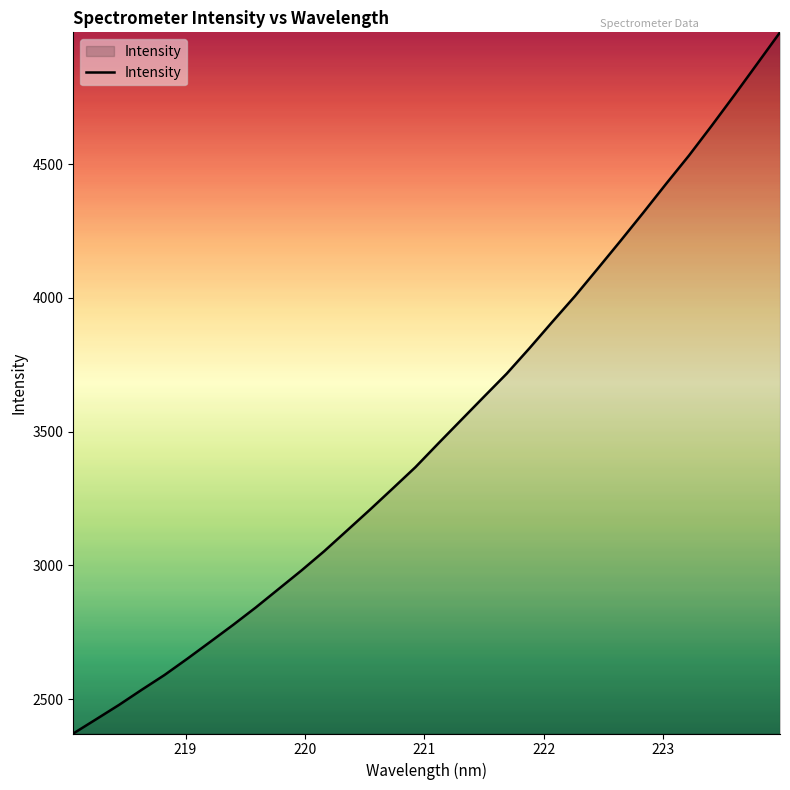

What is the average value?

3508.5